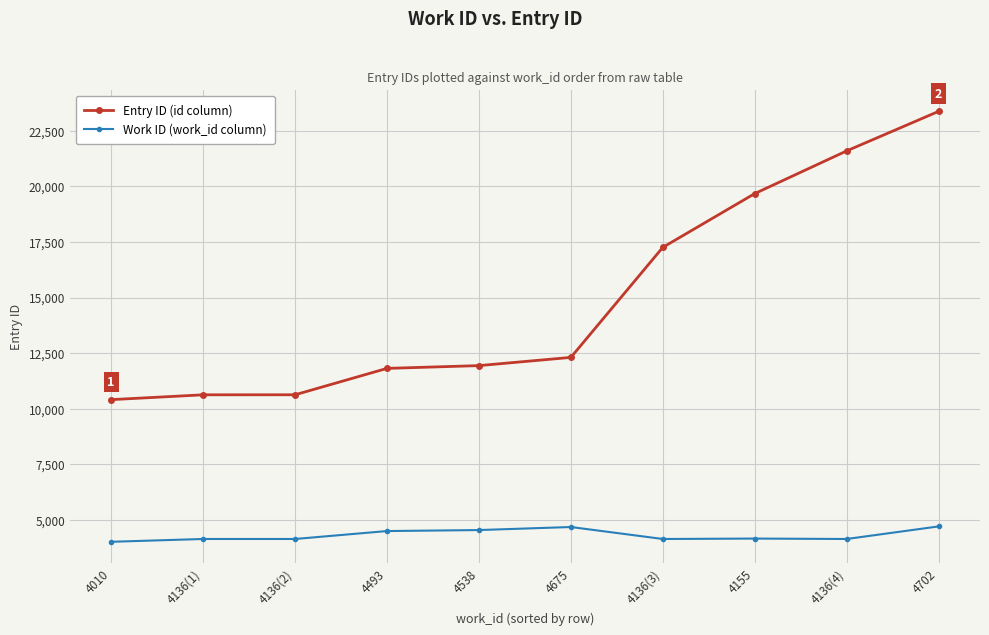

Read the Work ID (work_id column) value at 4136(4), to the nearest 50.

4150